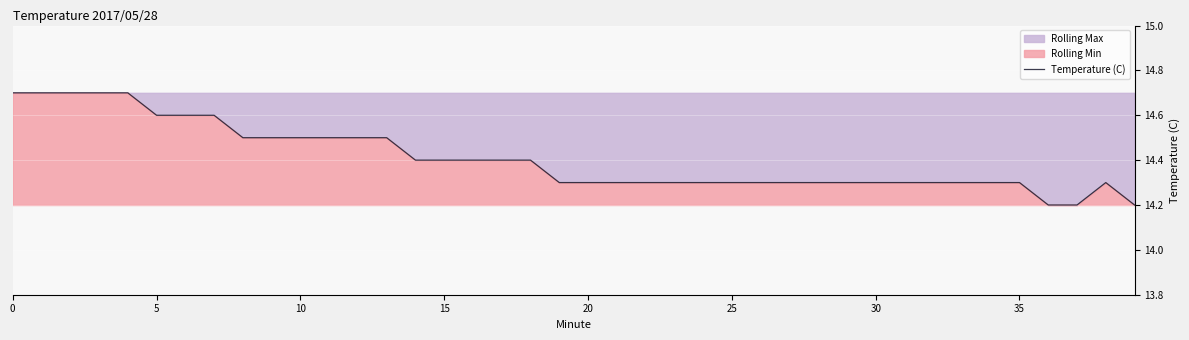

What is the greatest value displayed?

14.7